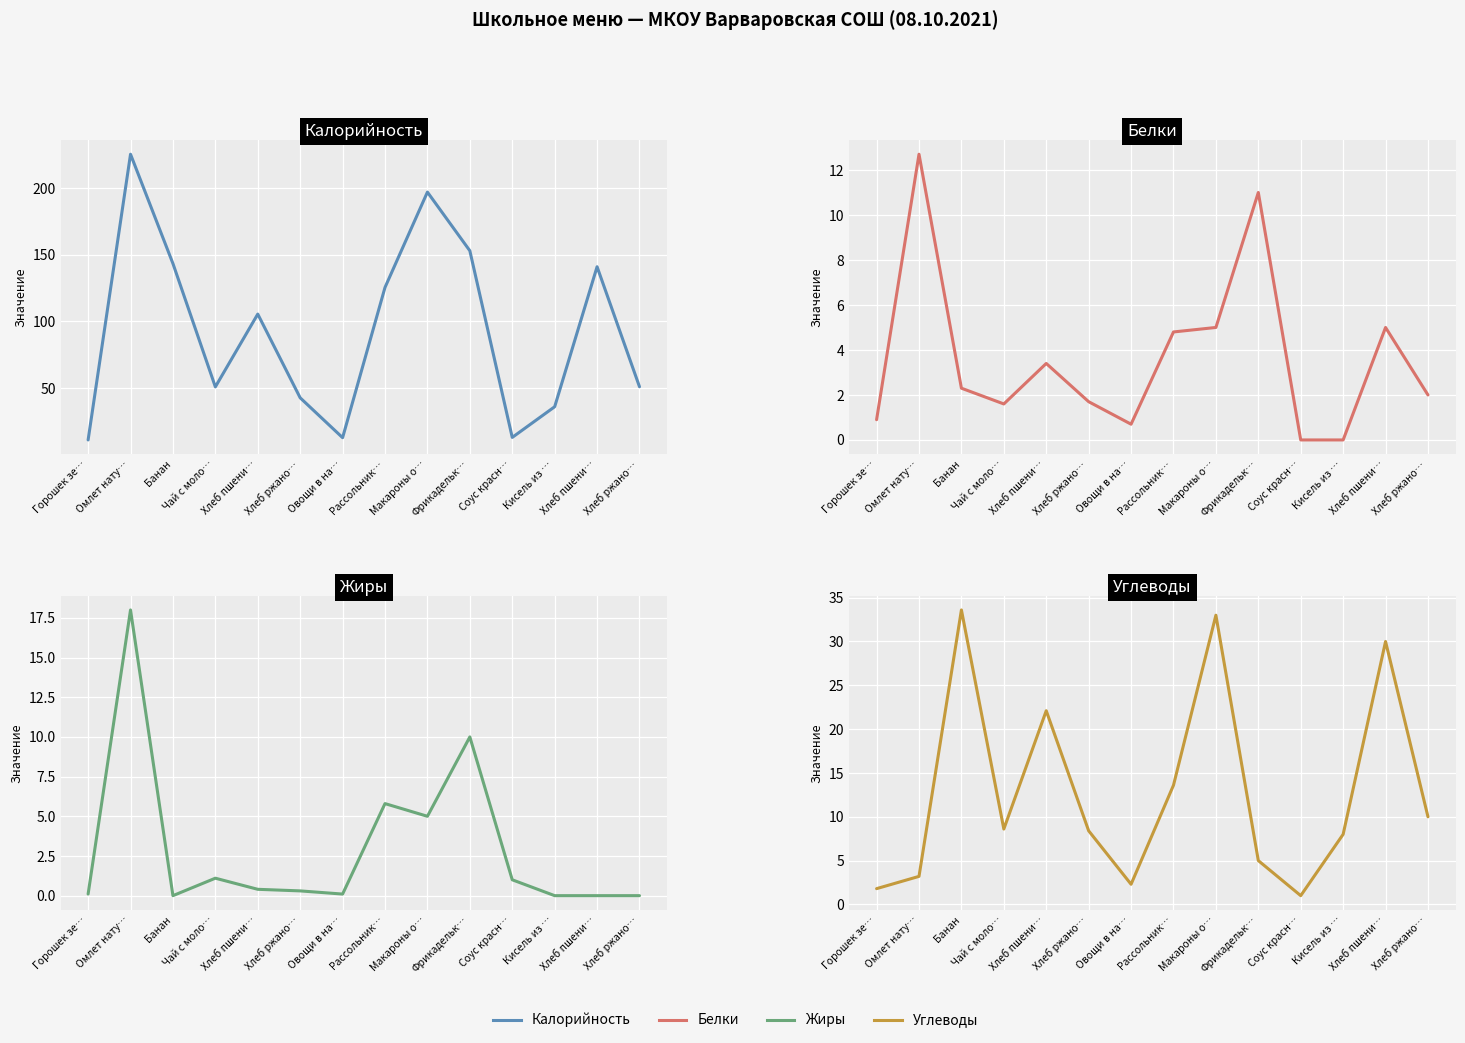

True or false: Калорийность and Жиры cross at least once.

False